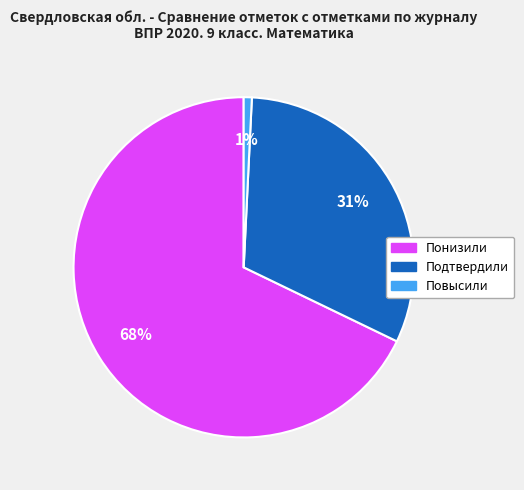

How many slices are in this pie chart?

3